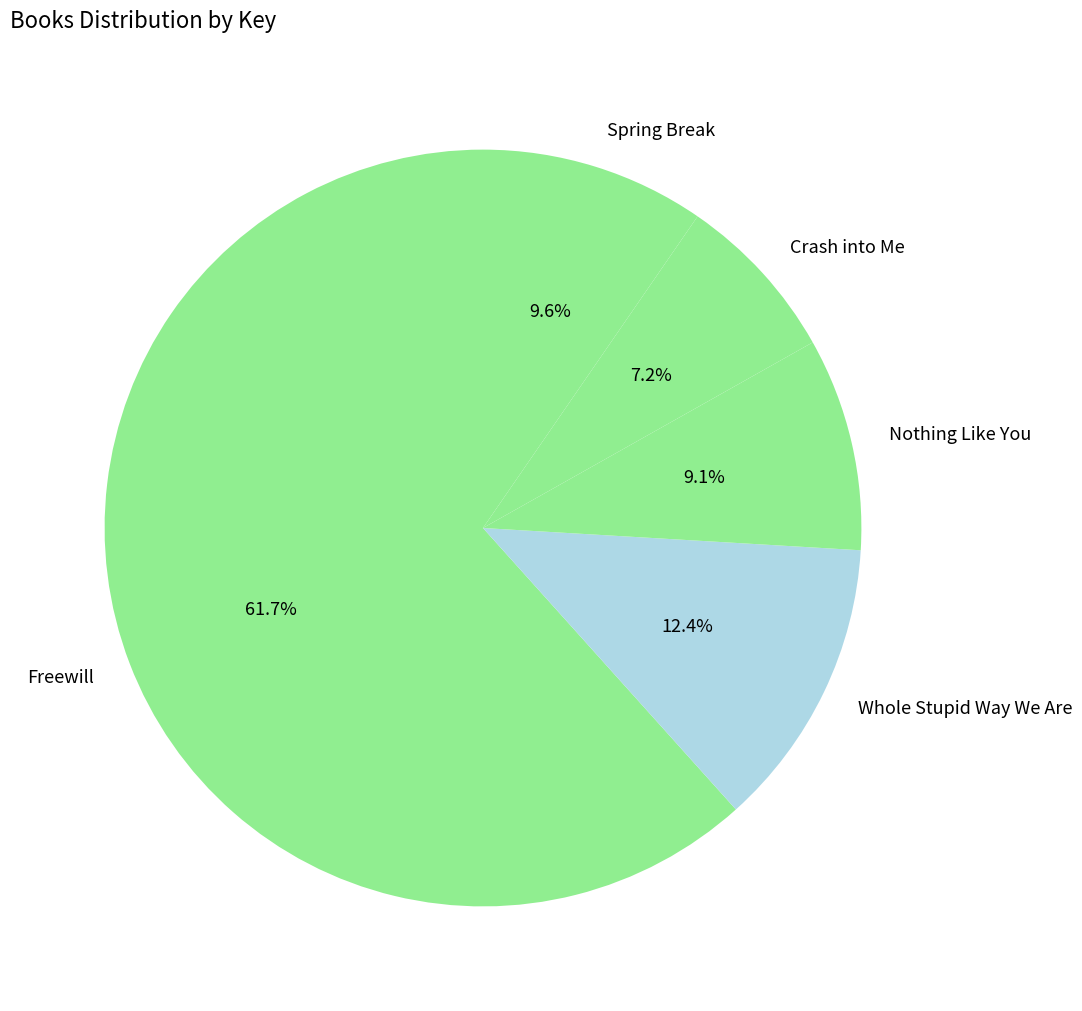

The Crash into Me slice represents 1% of the pie. True or false?

False